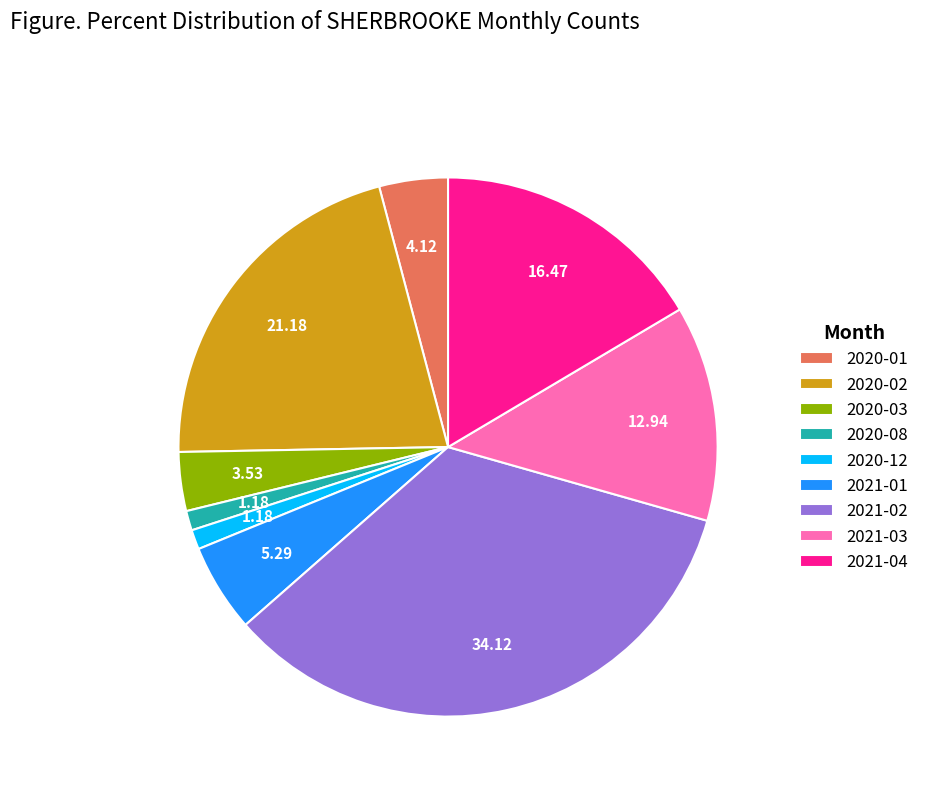

The 2020-03 slice represents 4% of the pie. True or false?

True